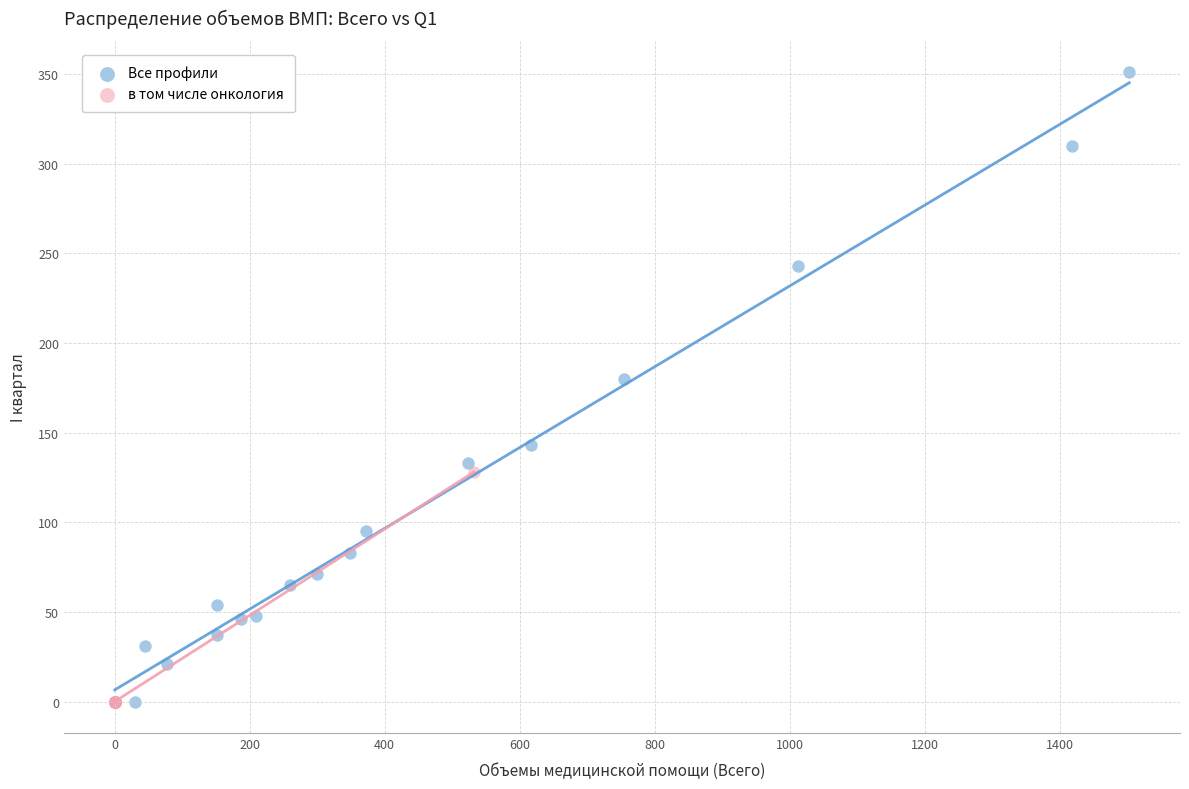

Which series has the largest Y range (max minus min)?

Все профили